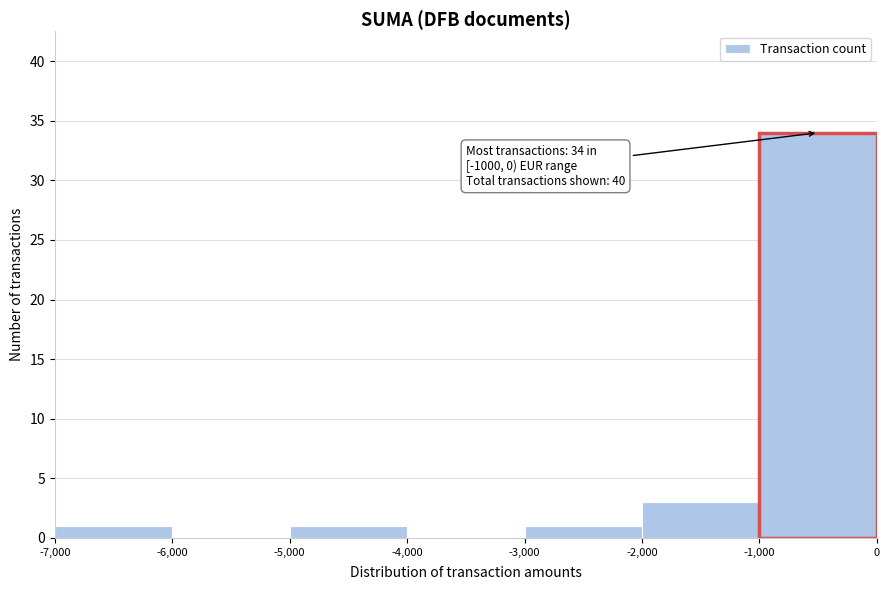

Over which range of the x-axis is the bar tallest?

-1,000 to 0